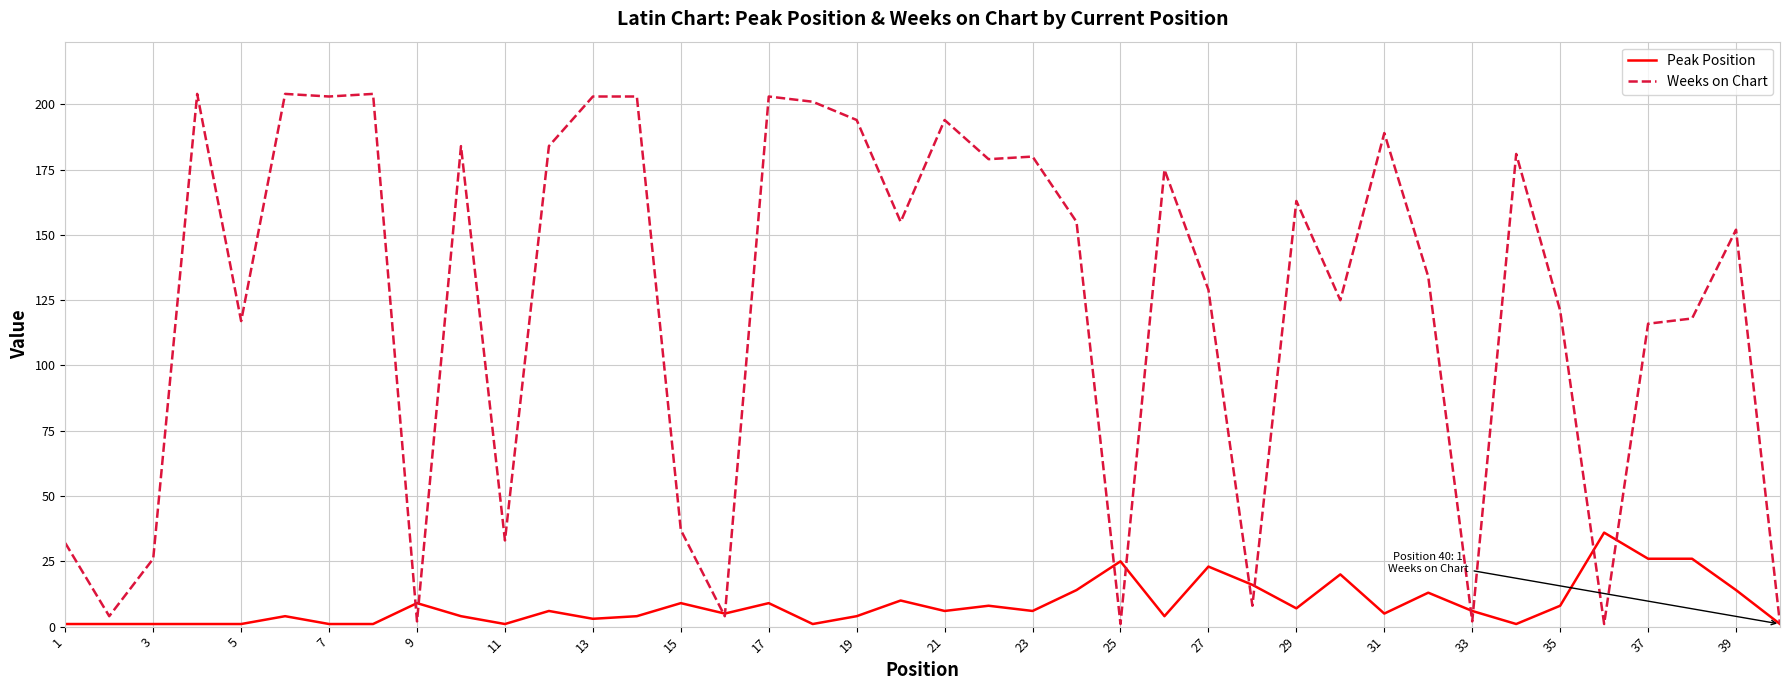

List the series in order of their peak value, highest first.

Weeks on Chart, Peak Position